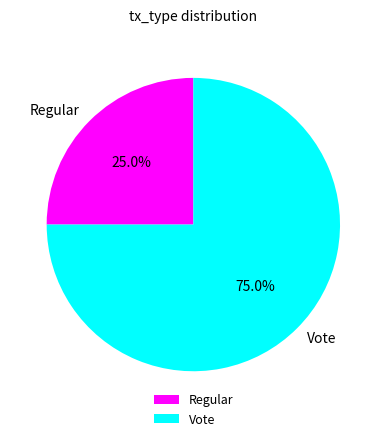

Which slice is the largest?

Vote